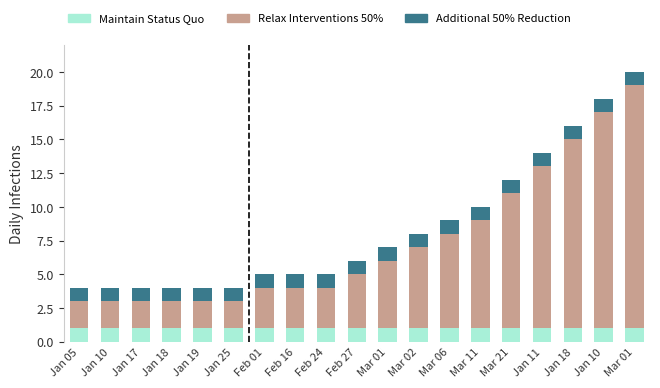

Rank the categories by Maintain Status Quo value from highest to lowest.

Jan 05, Jan 10, Jan 17, Jan 18, Jan 19, Jan 25, Feb 01, Feb 16, Feb 24, Feb 27, Mar 01, Mar 02, Mar 06, Mar 11, Mar 21, Jan 11, Jan 18, Jan 10, Mar 01